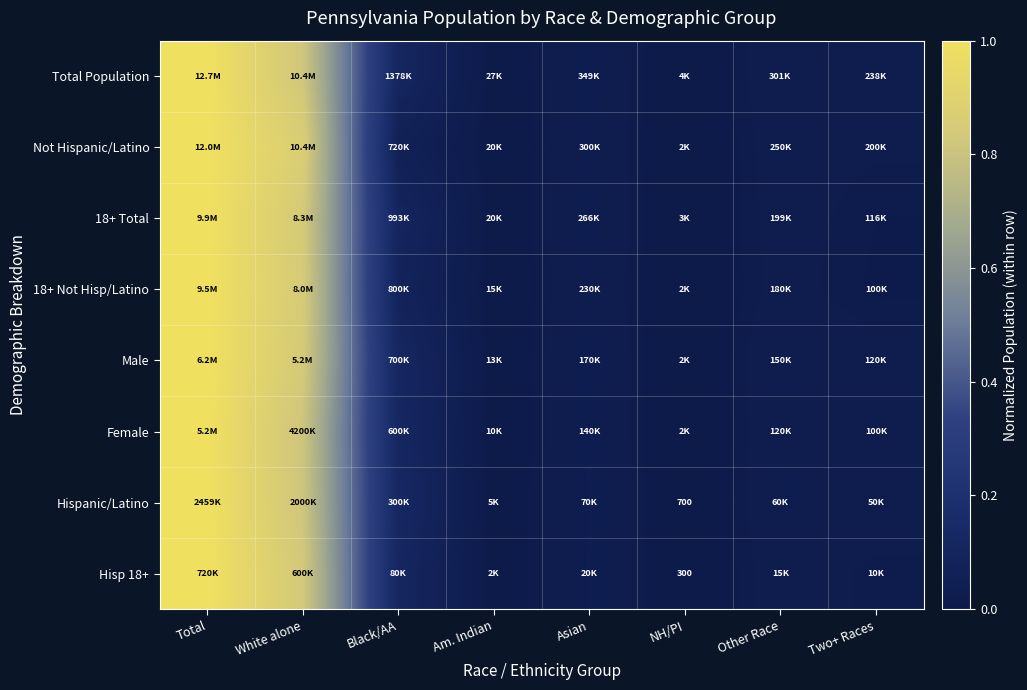

Rank the categories by Hisp 18+ value from highest to lowest.

Total, White alone, Black/AA, Asian, Other Race, Two+ Races, Am. Indian, NH/PI